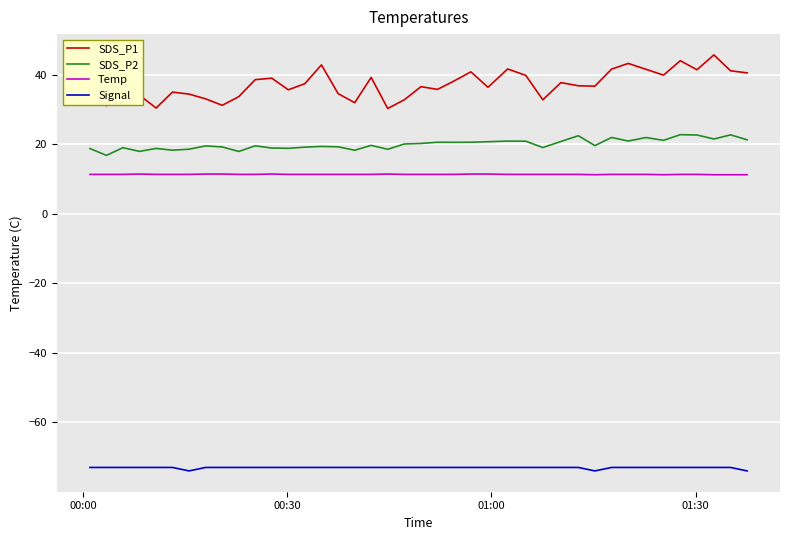

List the series in order of their peak value, lowest first.

Signal, Temp, SDS_P2, SDS_P1